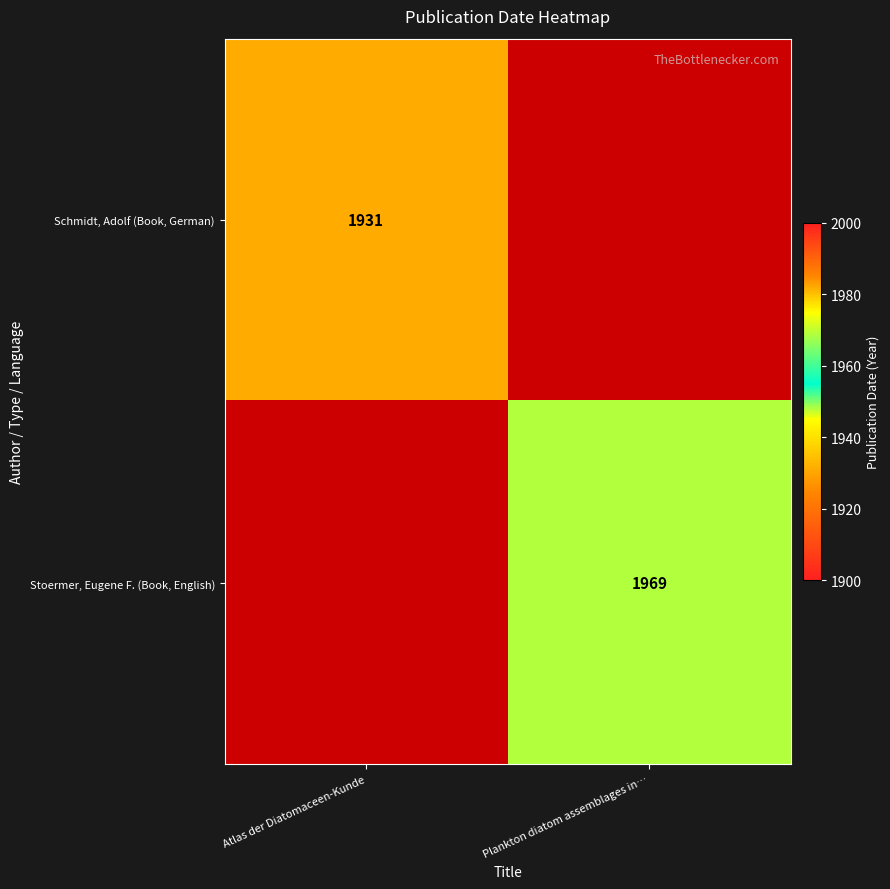

The value of Schmidt, Adolf (Book, German) at Atlas der Diatomaceen-Kunde is 1931. True or false?

True